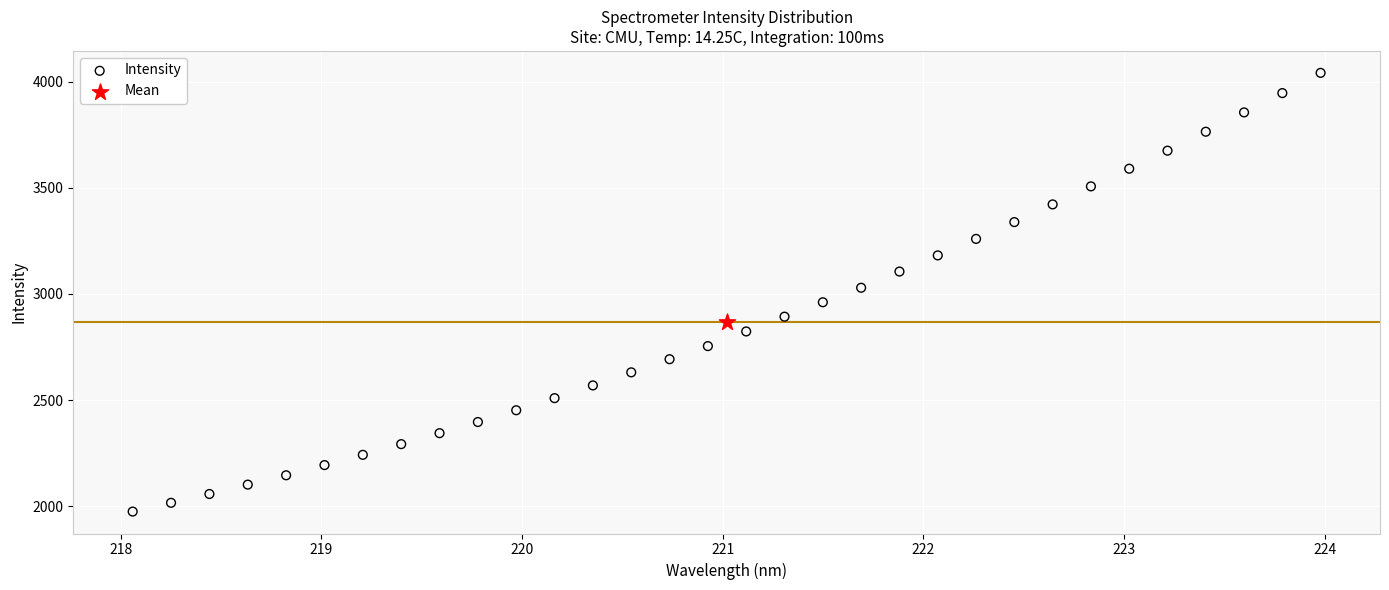

What are all the series names shown in the legend?

Intensity, Mean